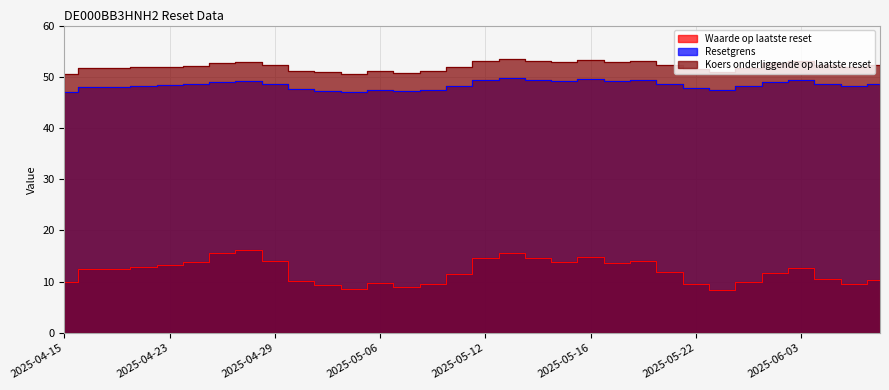

What is the sum of all Resetgrens values?

1549.0